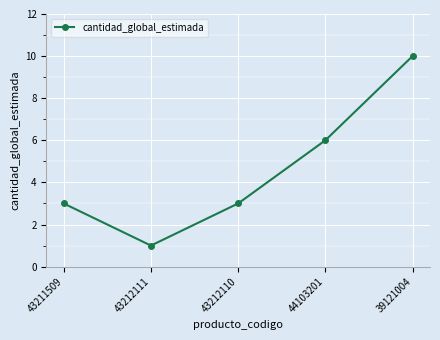

How many points are lower than both their immediate neighbors (excluding endpoints)?

1